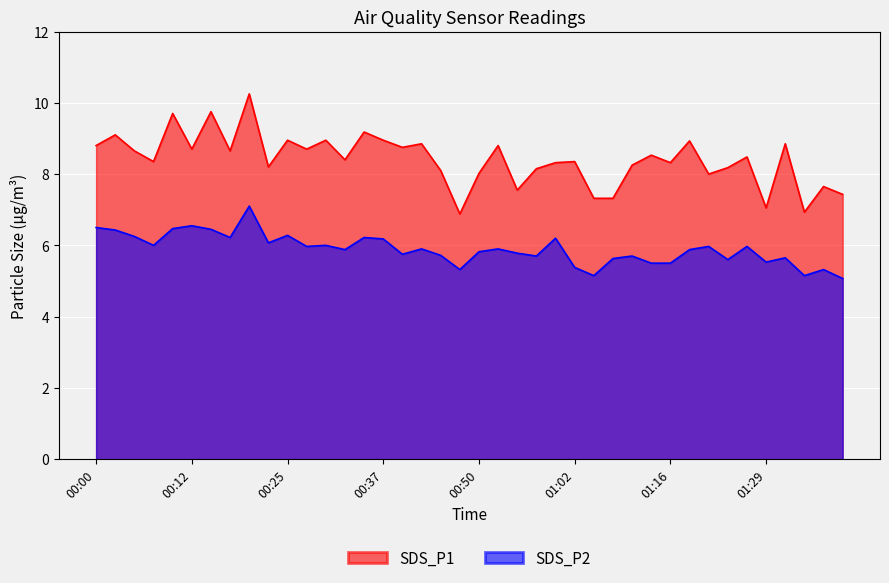

What are all the series names shown in the legend?

SDS_P1, SDS_P2